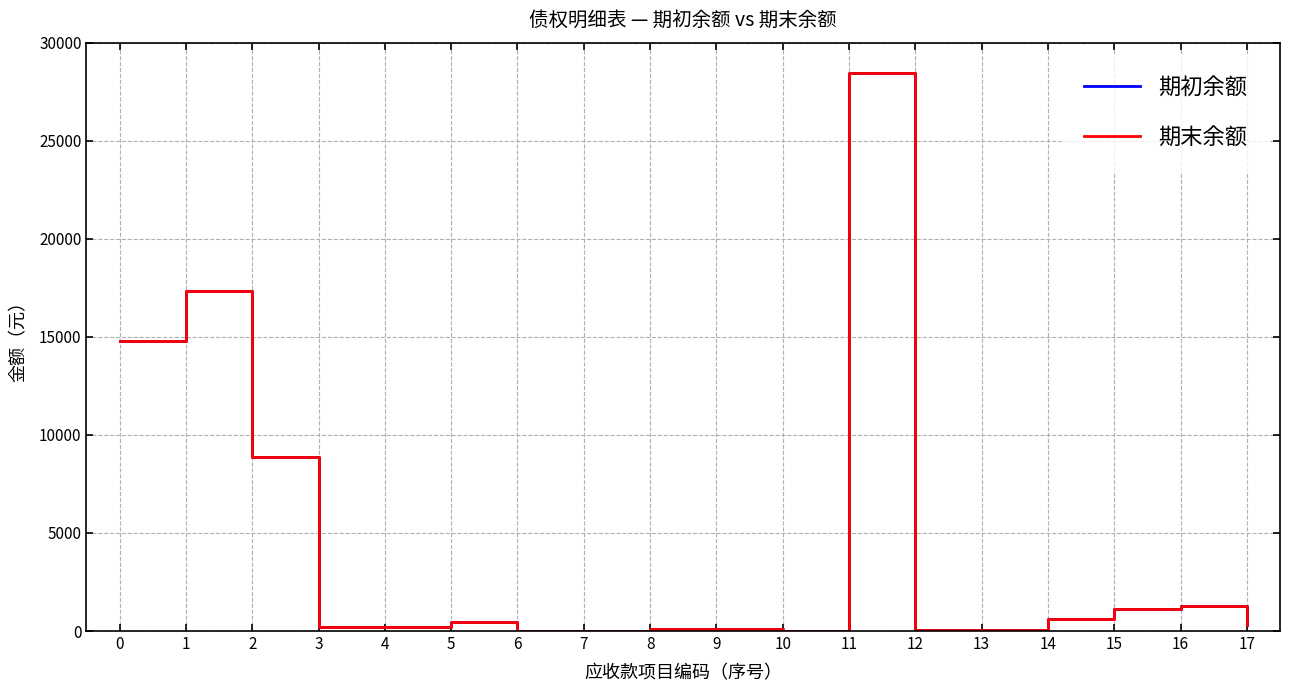

Does the chart have visible grid lines?

Yes